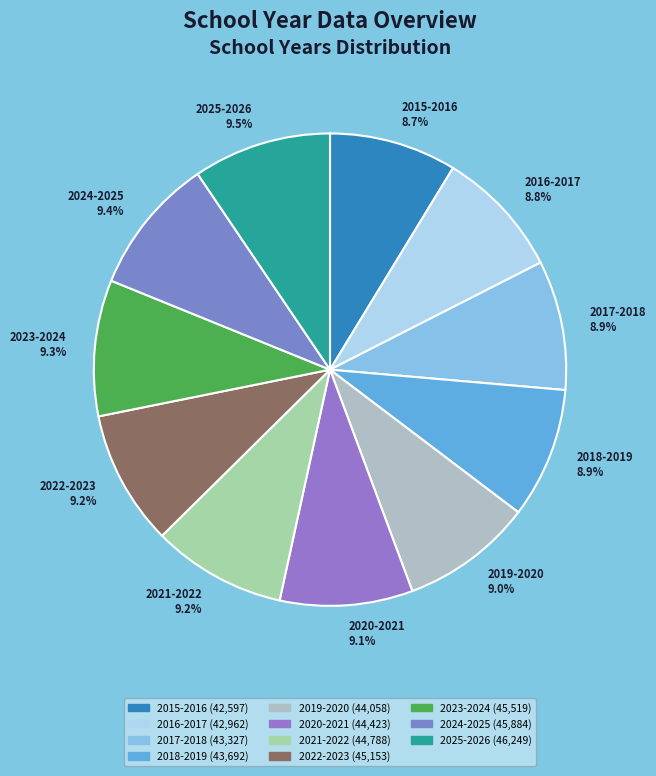

Does 2024-2025 9.4% account for over 50% of the chart?

No